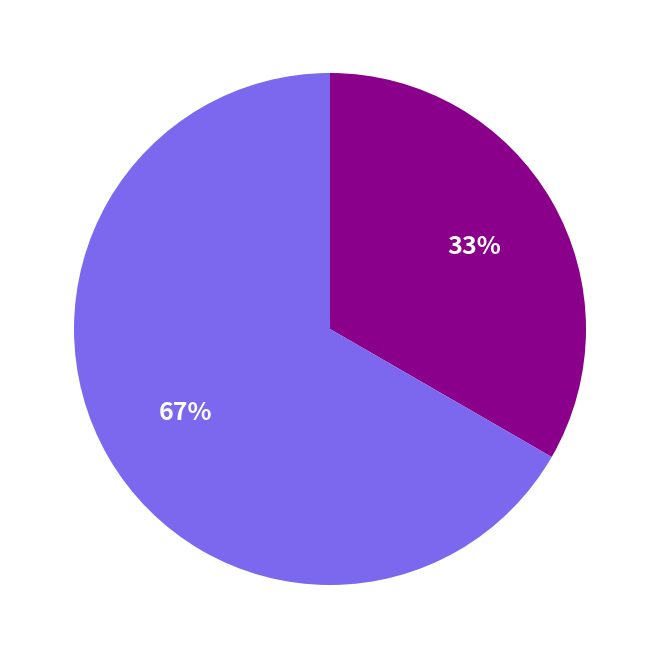

How many segments does this pie chart have?

2